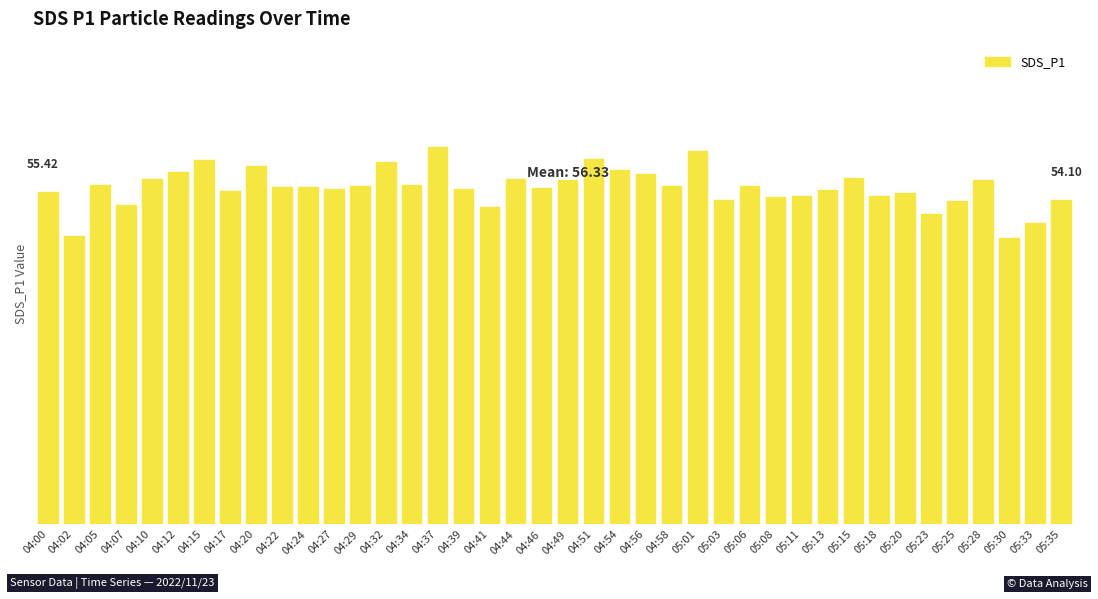

What position from the right is 05:25?

5